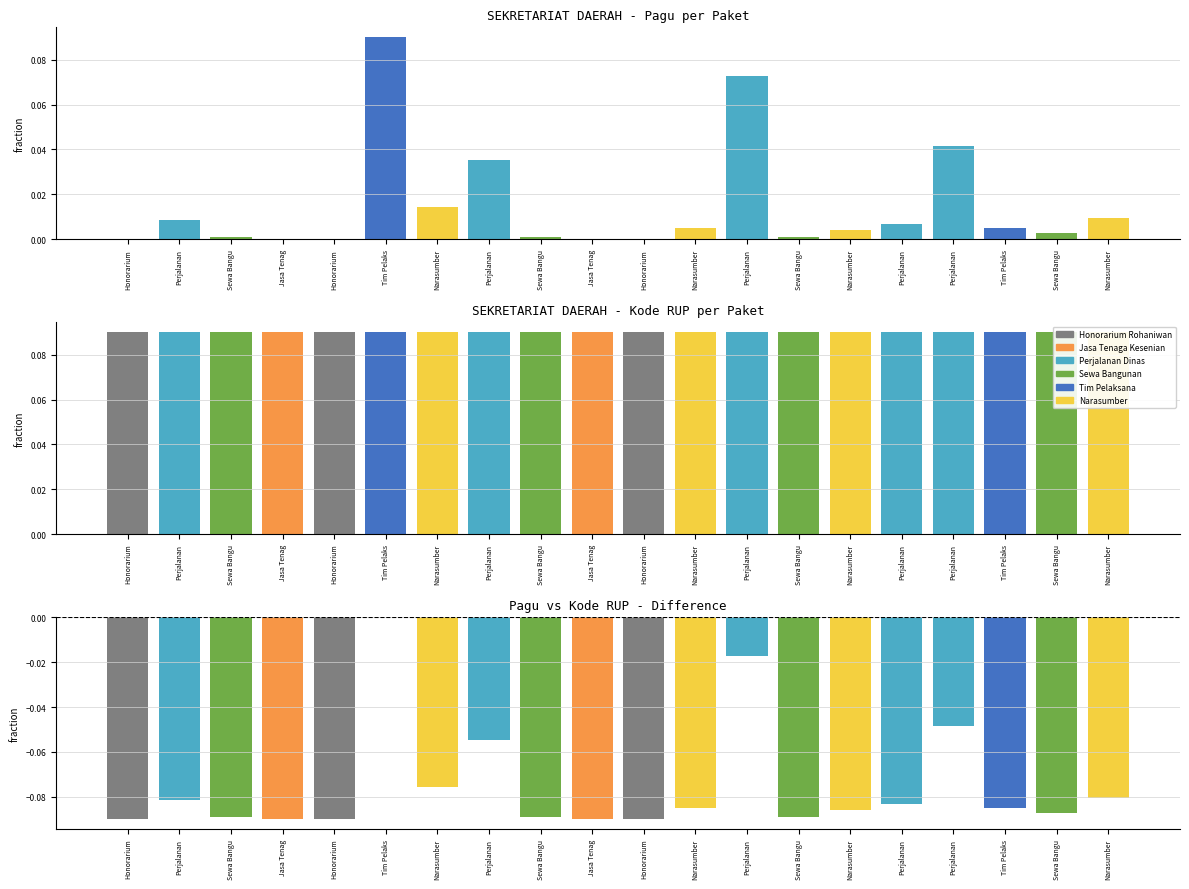

List the labels in order of Pagu value, smallest first.

Honorarium, Jasa Tenag, Honorarium, Jasa Tenag, Honorarium, Sewa Bangu, Sewa Bangu, Sewa Bangu, Sewa Bangu, Narasumber, Narasumber, Tim Pelaks, Perjalanan, Perjalanan, Narasumber, Narasumber, Perjalanan, Perjalanan, Perjalanan, Tim Pelaks